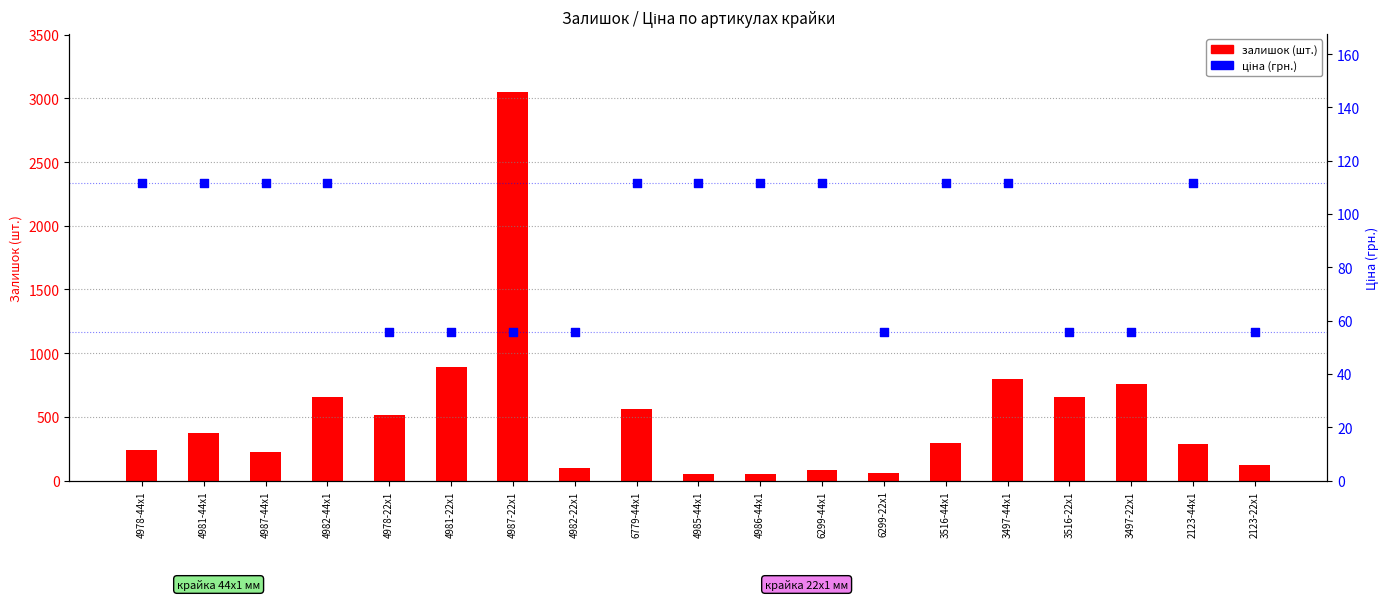

What is the total value across all series at 6299-22x1?

116.8